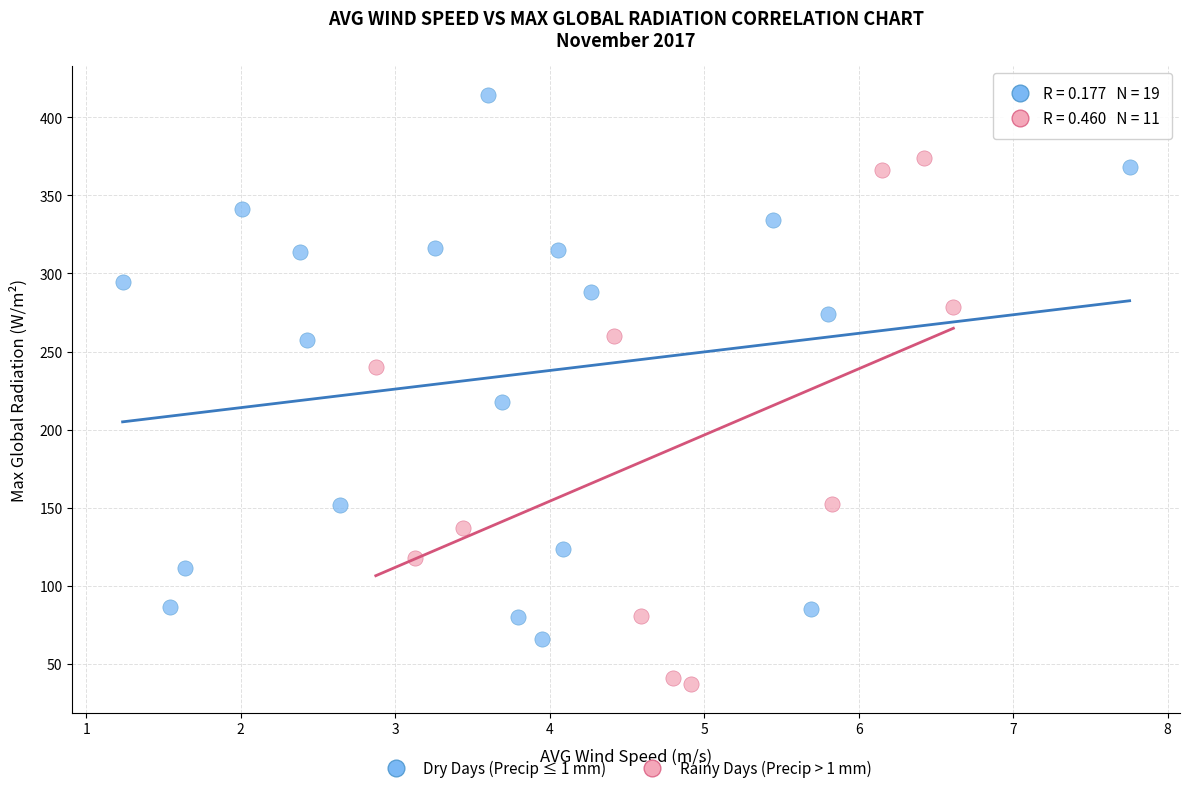

Which series contains the highest Y value?

Dry Days (Precip ≤ 1 mm)